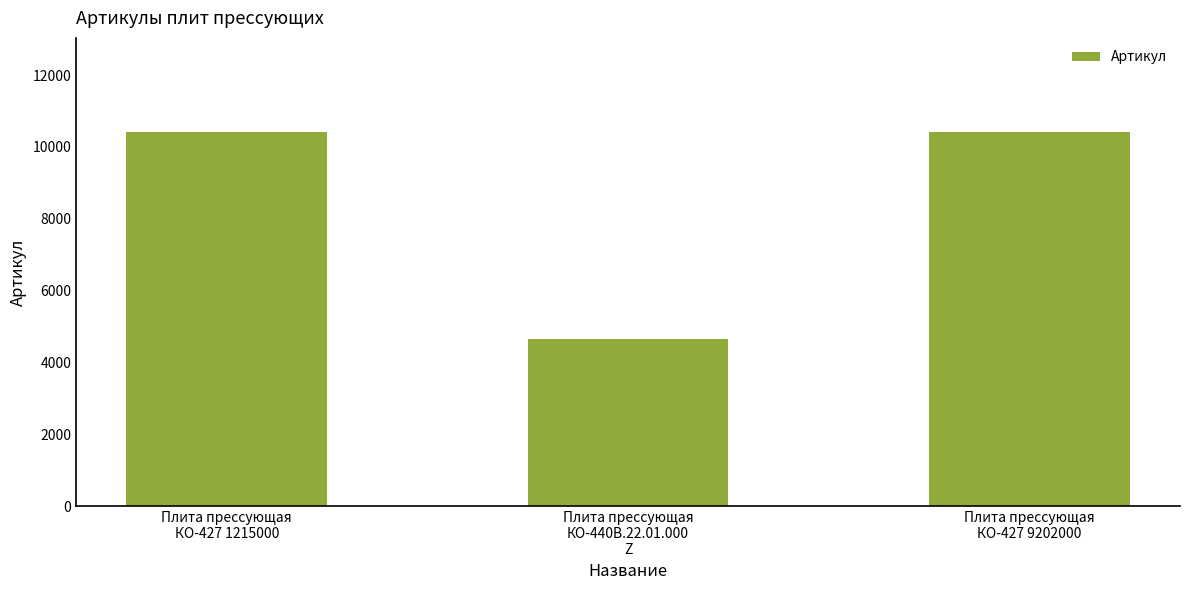

How many categories are shown in the chart?

3